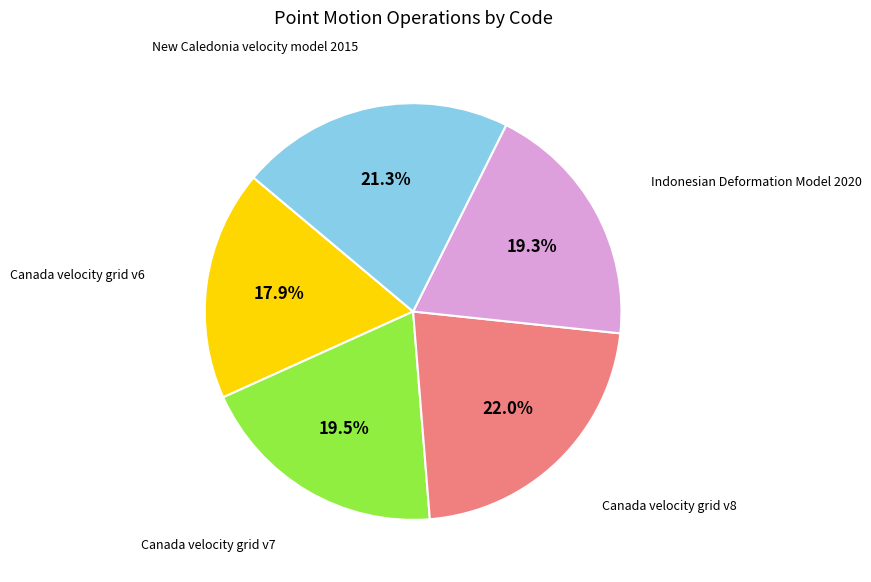

Does any single category account for the majority?

No